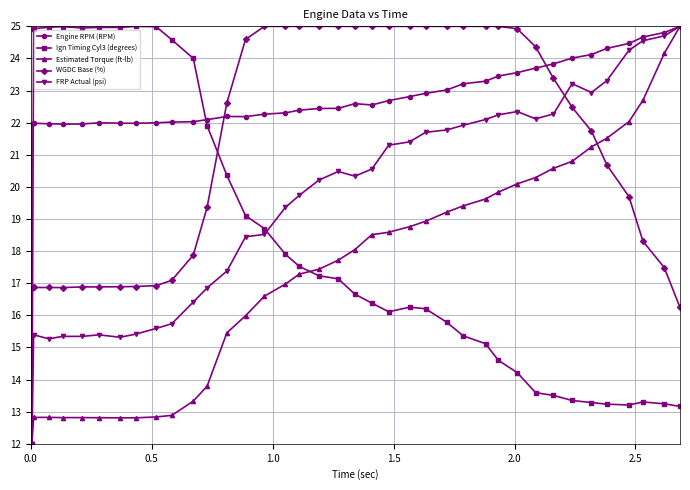

What is the value of the Ign Timing Cyl3 (degrees) point at the 9th from the left?

25.0